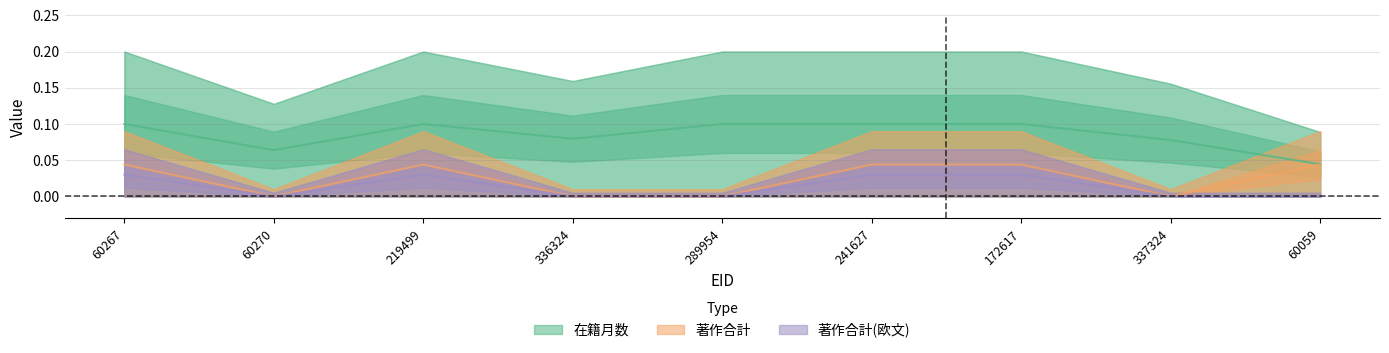

List the labels in order of 著作合計 value, largest first.

60267, 219499, 241627, 172617, 60059, 60270, 336324, 289954, 337324